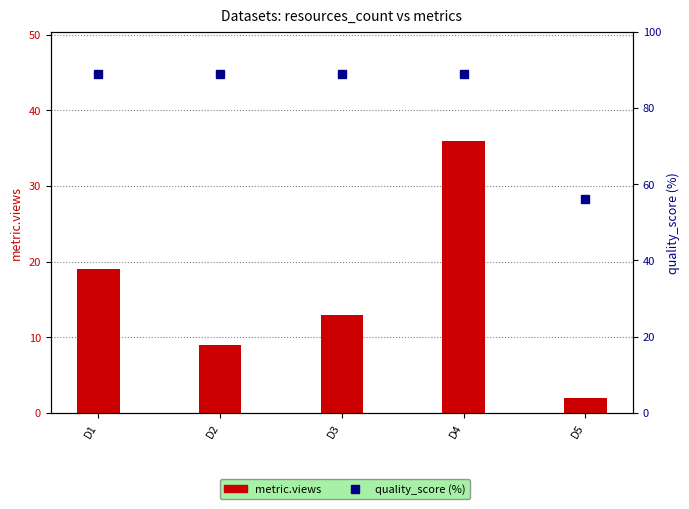

Between D1 and D2, which is larger?

D1